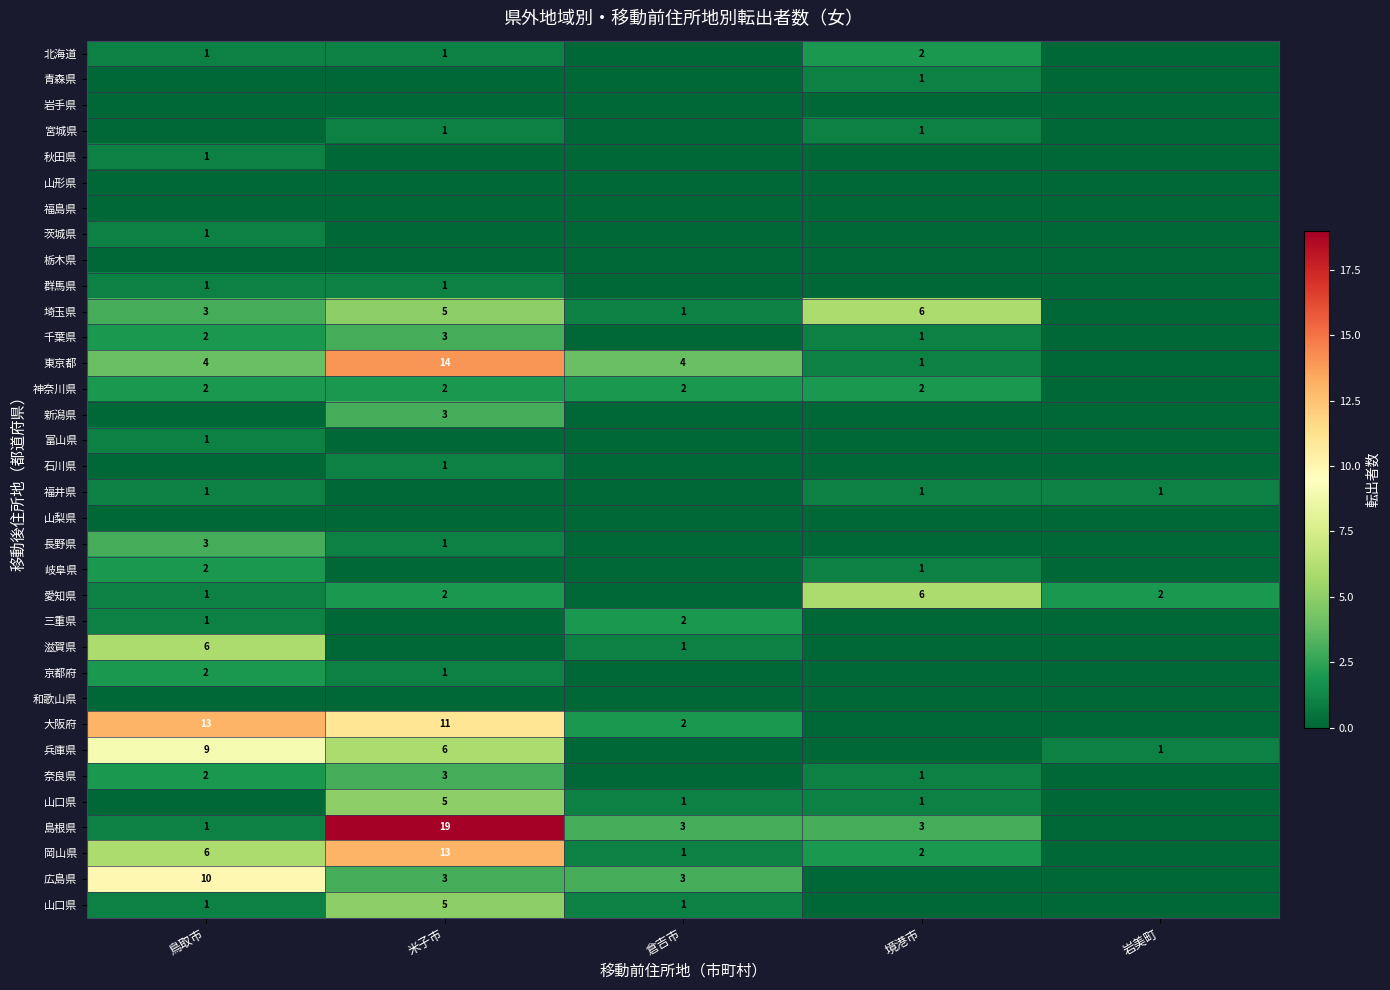

At which category is the sum across all series the highest?

米子市